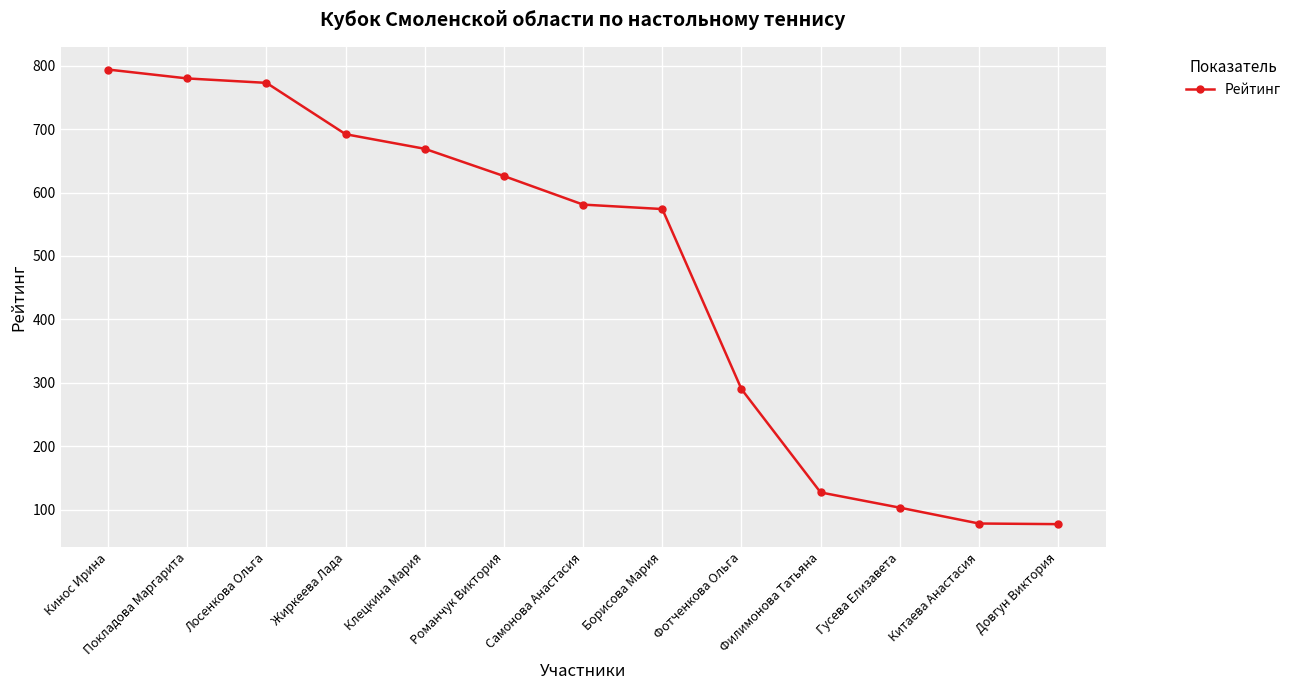

True or false: the data shows 78 at Китаева Анастасия.

True